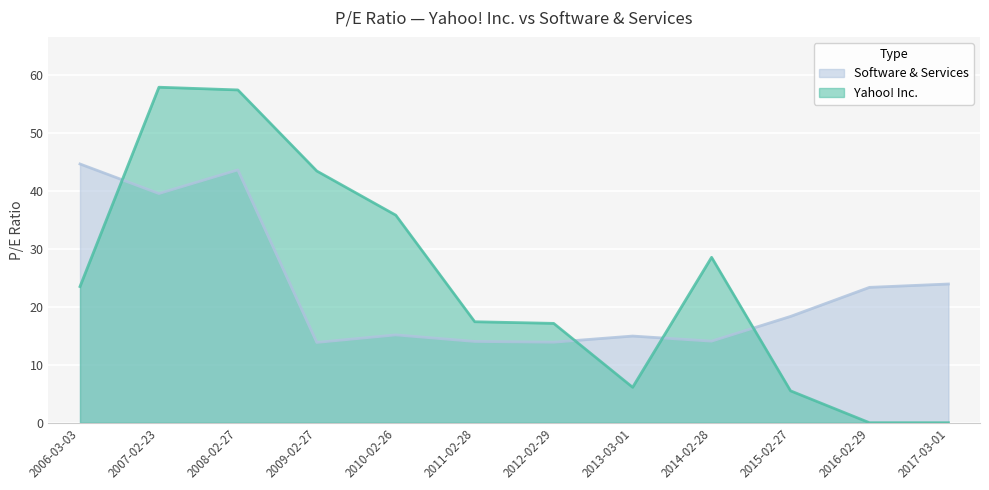

How many lines are shown in the chart?

2